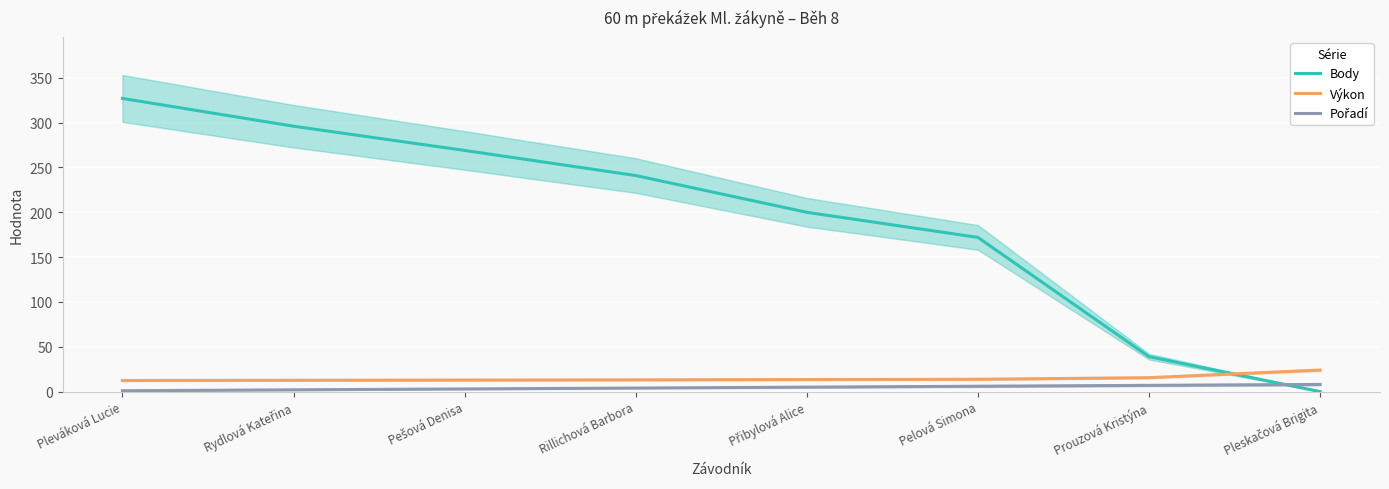

True or false: Výkon and Pořadí cross at least once.

False